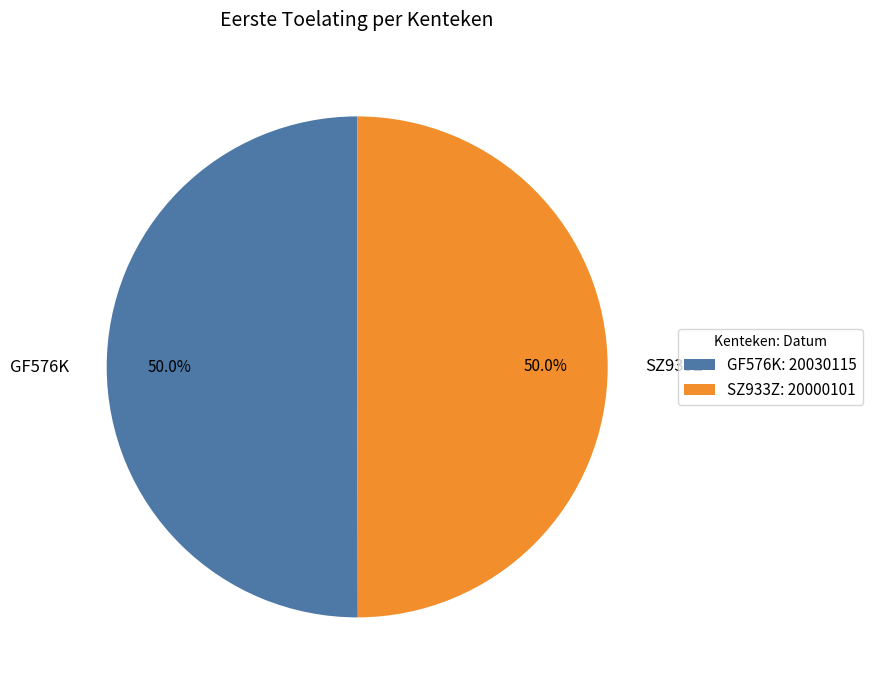

What is the ratio of the value at SZ933Z to the value at GF576K?

1.0